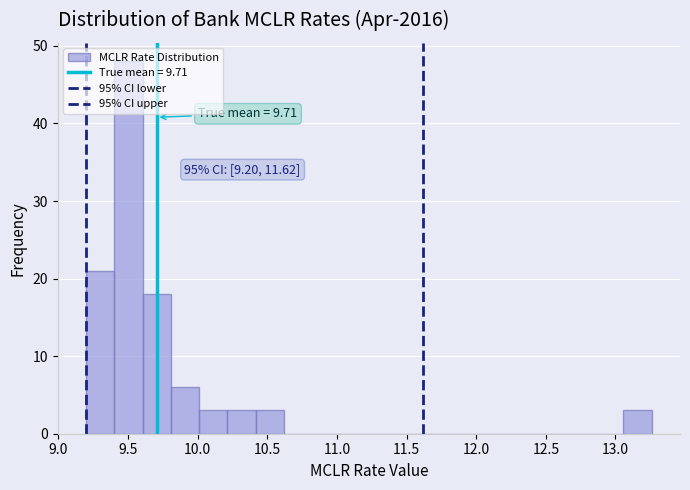

Which range on the x-axis has the tallest bar?

9.40 to 9.60